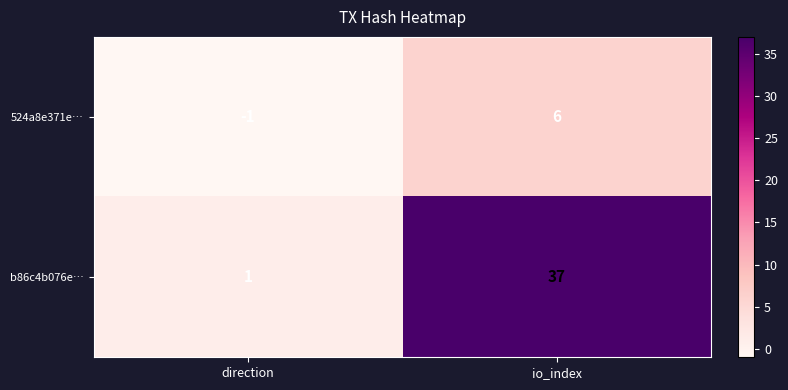

Reading right to left, what are all the values shown in this chart?

524a8e371e…: io_index=6	direction=-1
b86c4b076e…: io_index=37	direction=1